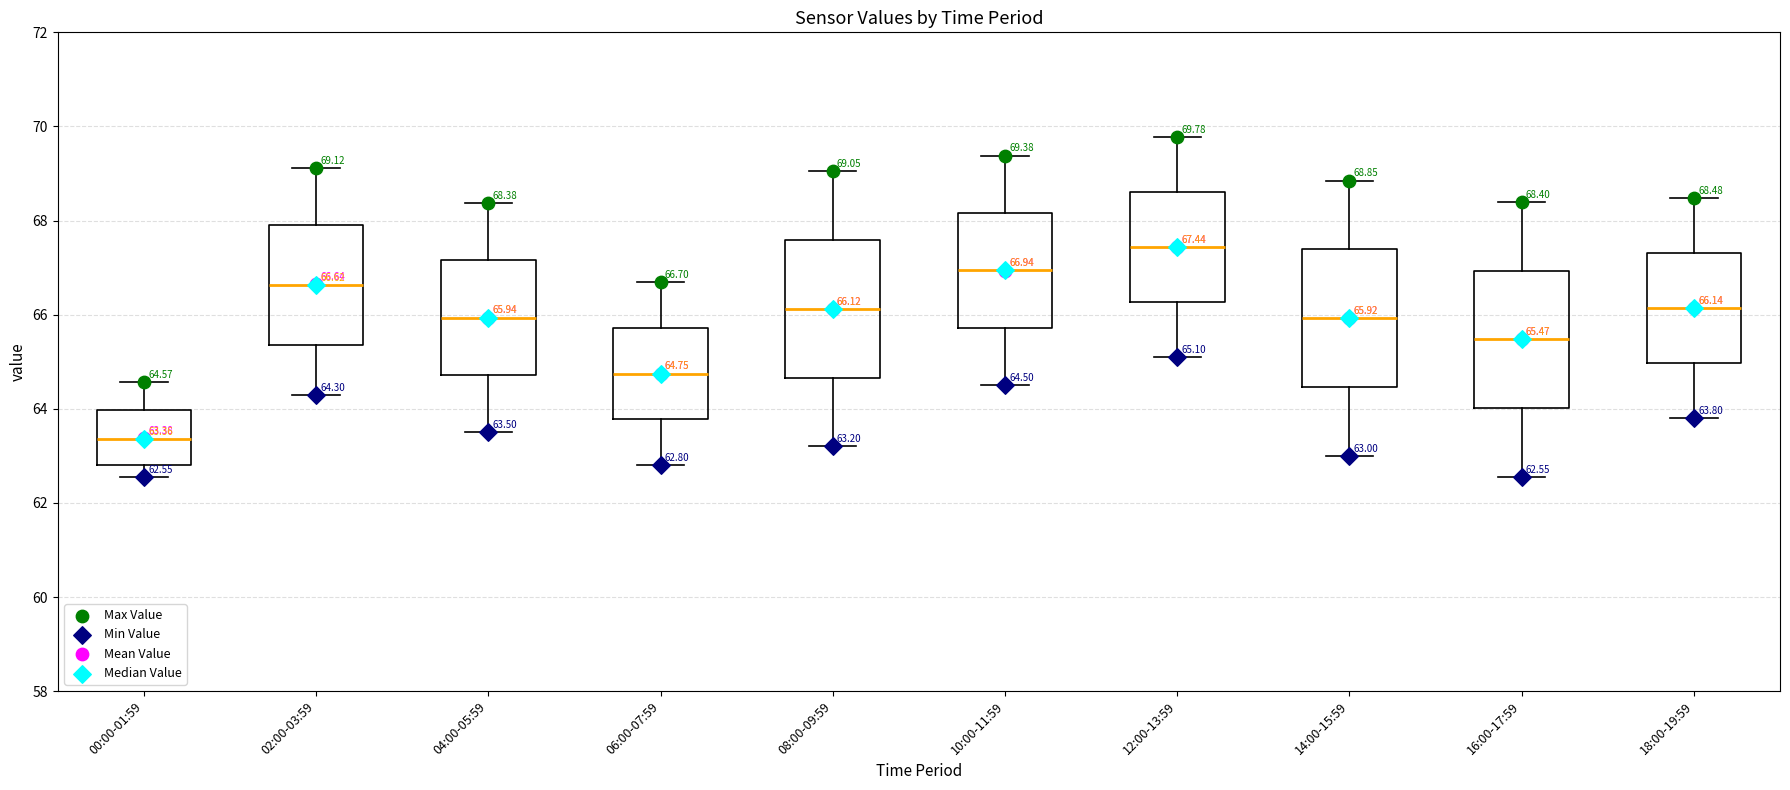

Which box has the highest median line?

12:00-13:59